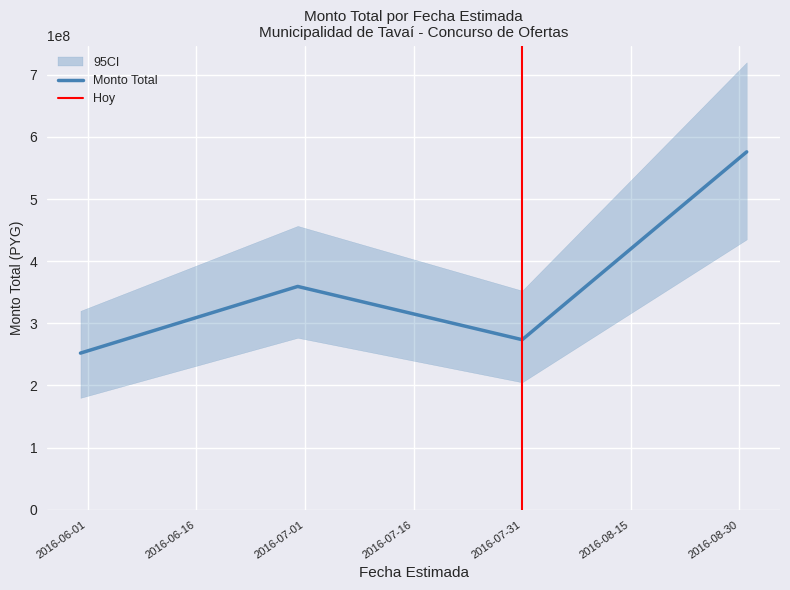

Does the chart display data point markers on the line(s)?

No